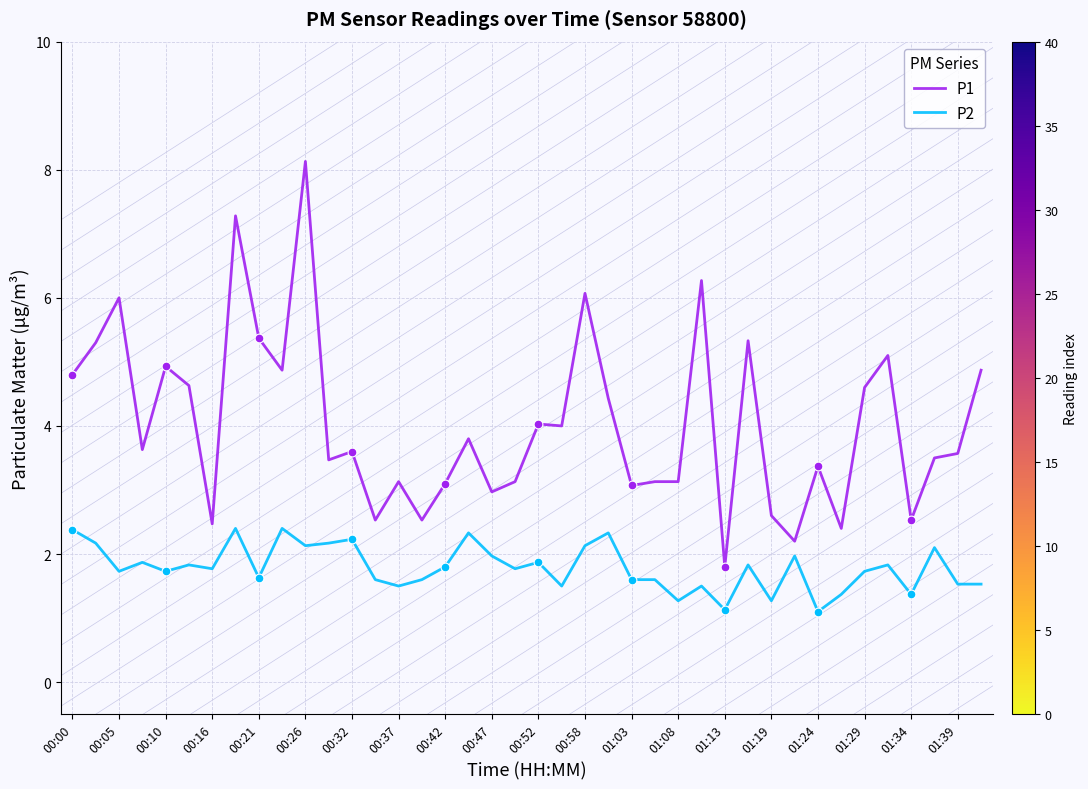

Which series has the widest spread of values?

P1